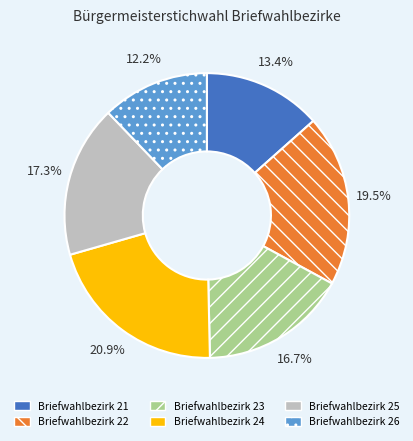

To the nearest percent, what is the difference between the largest and smallest slice percentages?

9%